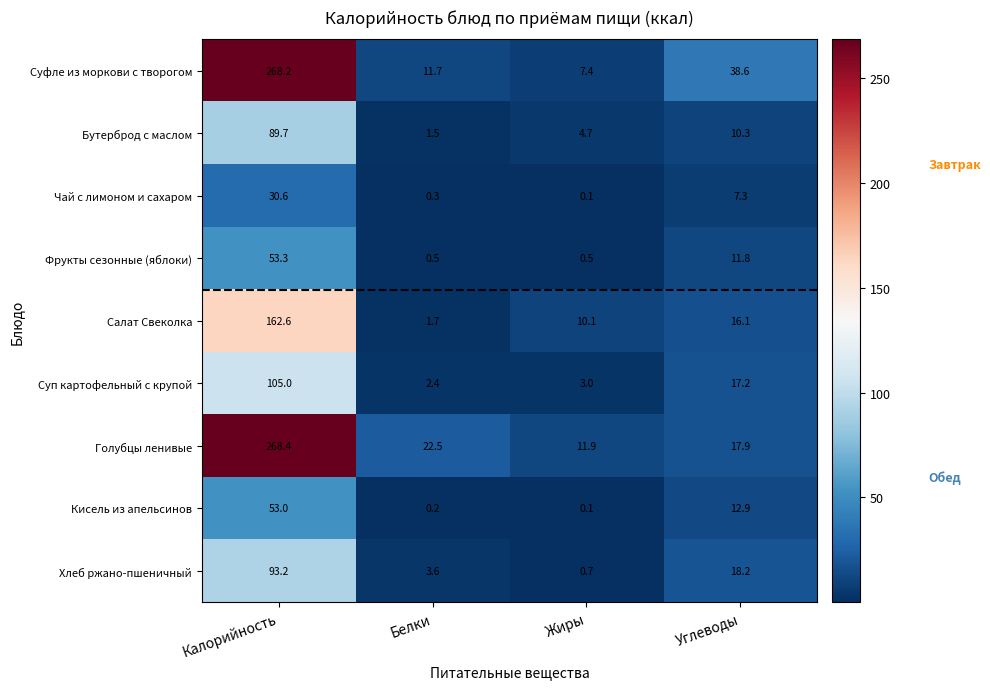

What is the smallest value displayed?

0.1